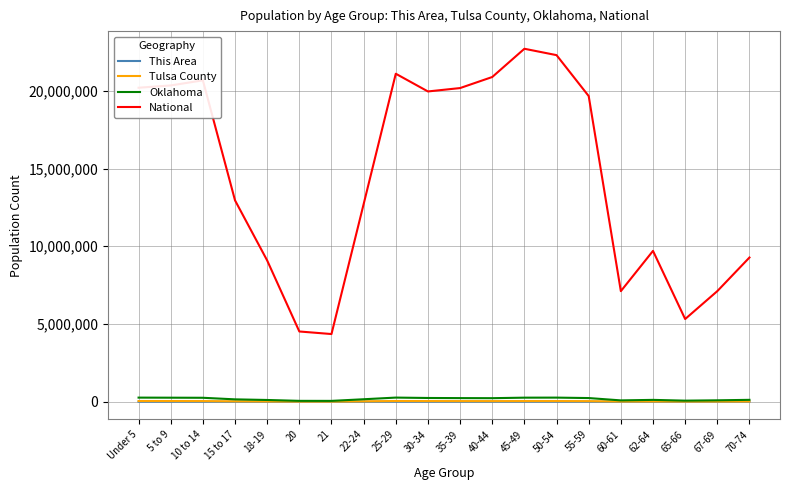

What is the sum of all Oklahoma values?

3525104